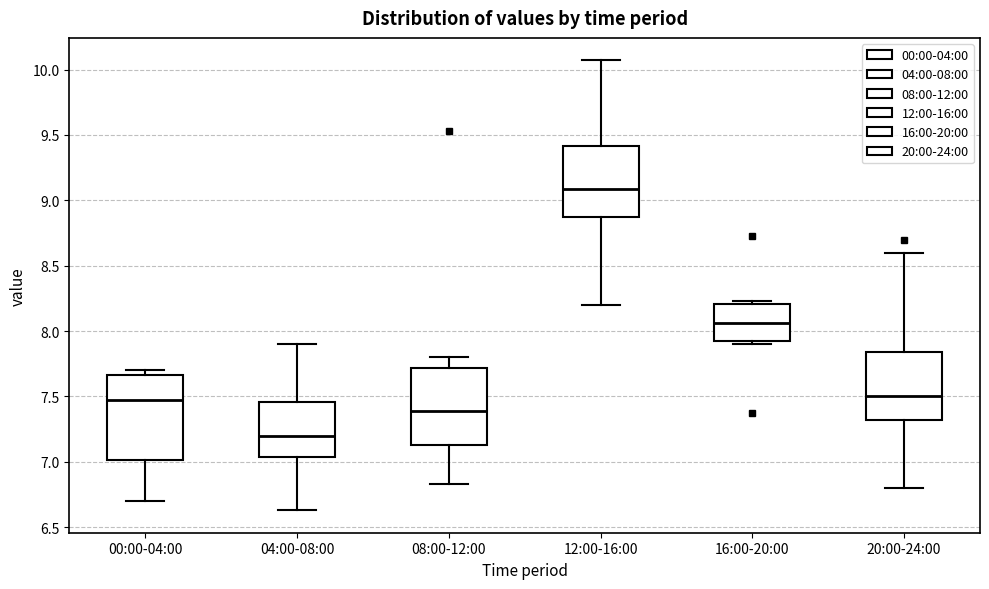

Reading left to right, transcribe this box plot: for each box, give where its median line is, the range the box spans, and where its two whiskers end, as read against the y-axis. The values are not printed on the chart, so give them approximately, as read against the axis.

00:00-04:00: median 7.45, box 7.00 to 7.65, whiskers 6.70 to 7.70
04:00-08:00: median 7.20, box 7.05 to 7.45, whiskers 6.65 to 7.90
08:00-12:00: median 7.40, box 7.15 to 7.70, whiskers 6.85 to 7.80
12:00-16:00: median 9.10, box 8.85 to 9.40, whiskers 8.20 to 10.05
16:00-20:00: median 8.05, box 7.95 to 8.20, whiskers 7.90 to 8.25
20:00-24:00: median 7.50, box 7.30 to 7.85, whiskers 6.80 to 8.60